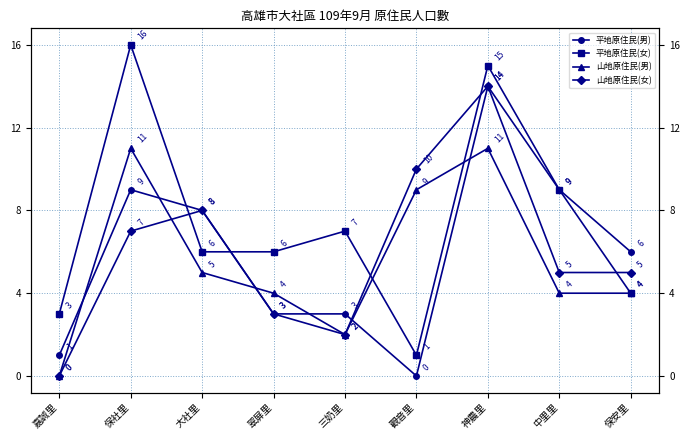

True or false: 山地原住民(女) has a value of 12 at 大社里.

False